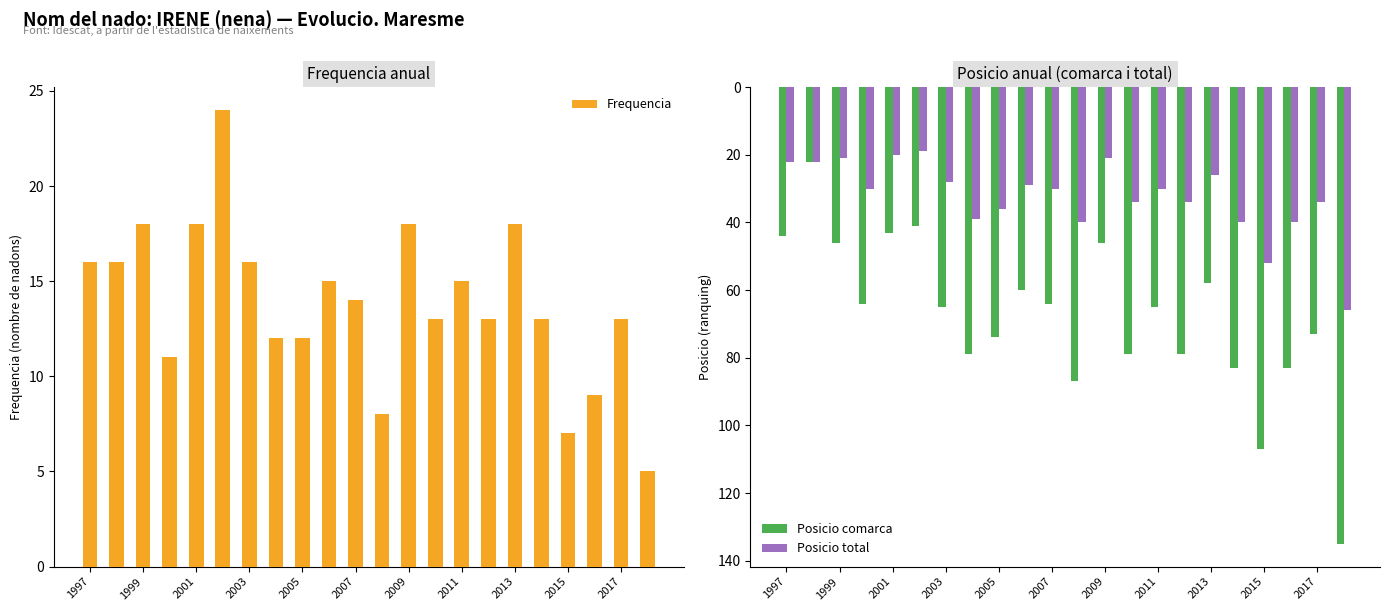

True or false: Posicio comarca has a value of 10 at 1997.

False